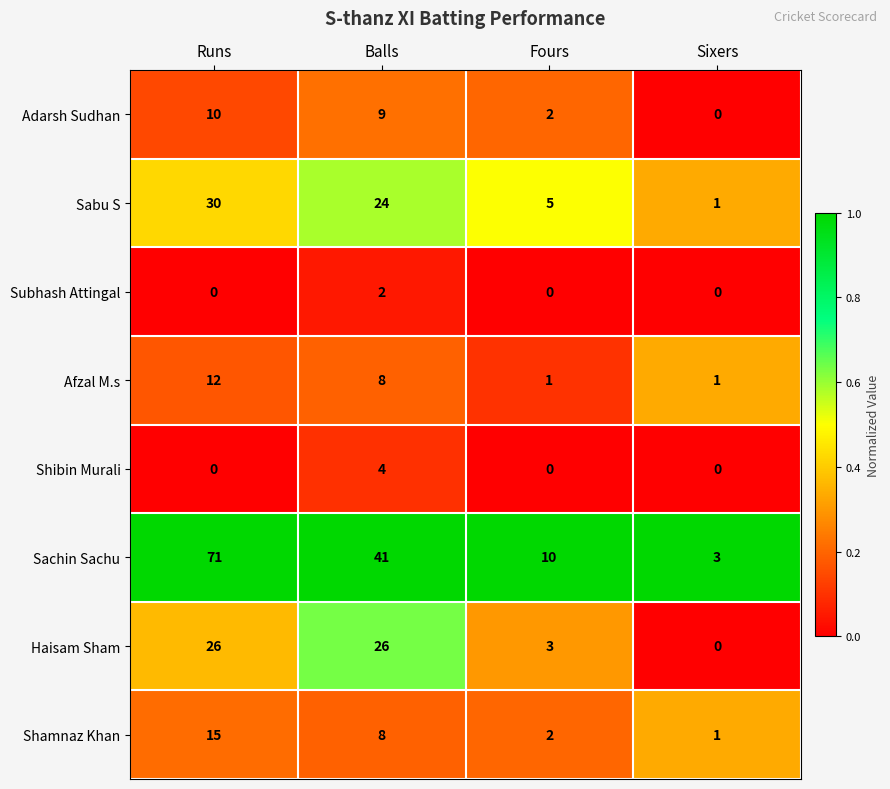

What is the greatest value displayed?

71